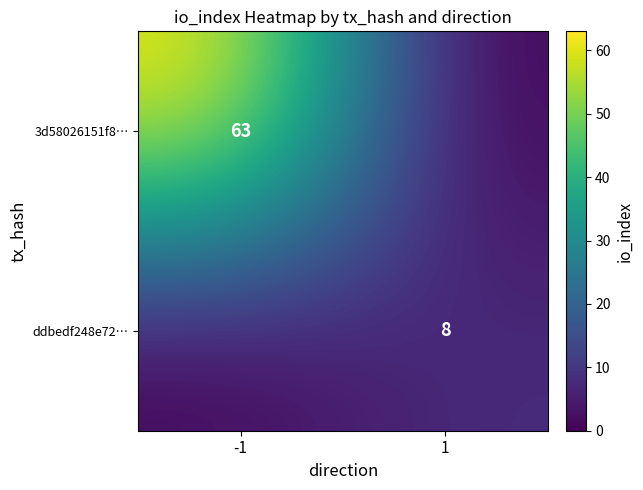

The 3d58026151f8… series shows 105 at -1. True or false?

False